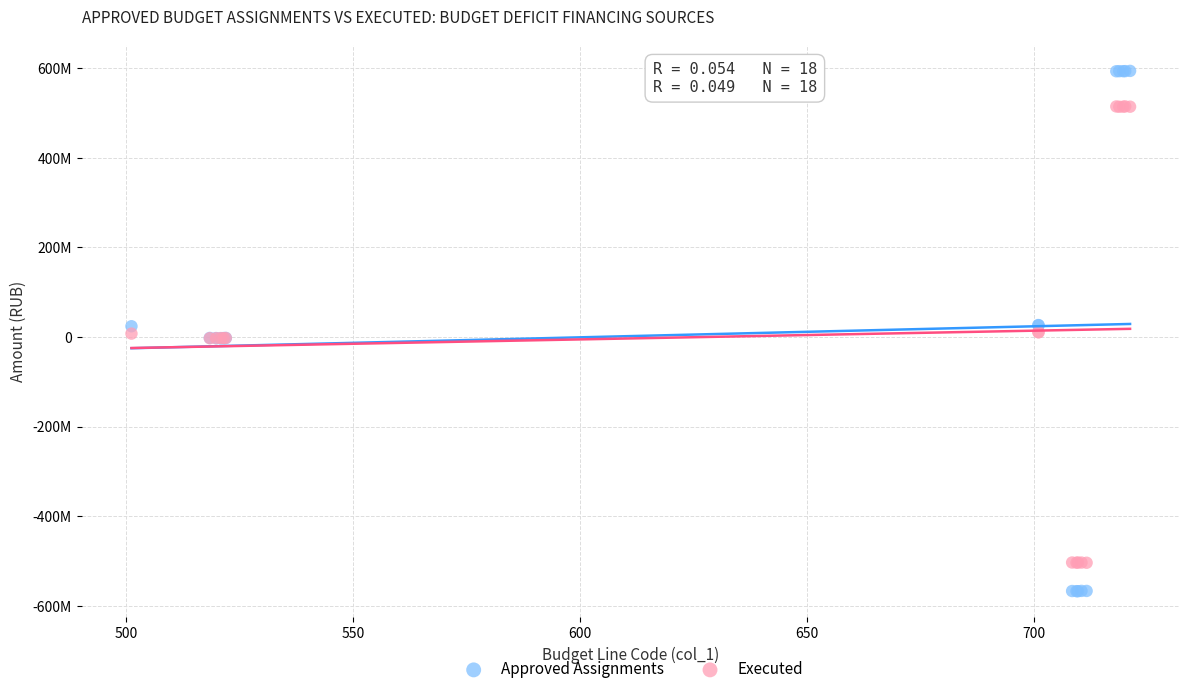

Which series contains the lowest Y value?

Approved Assignments